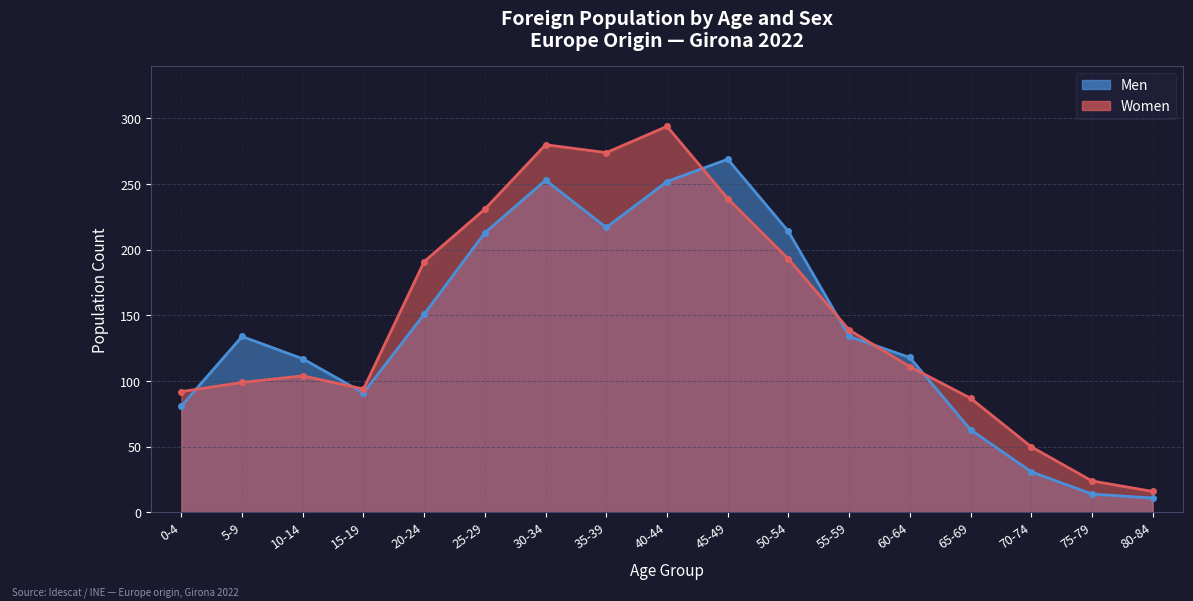

At which label does Women first exceed 111?

20-24